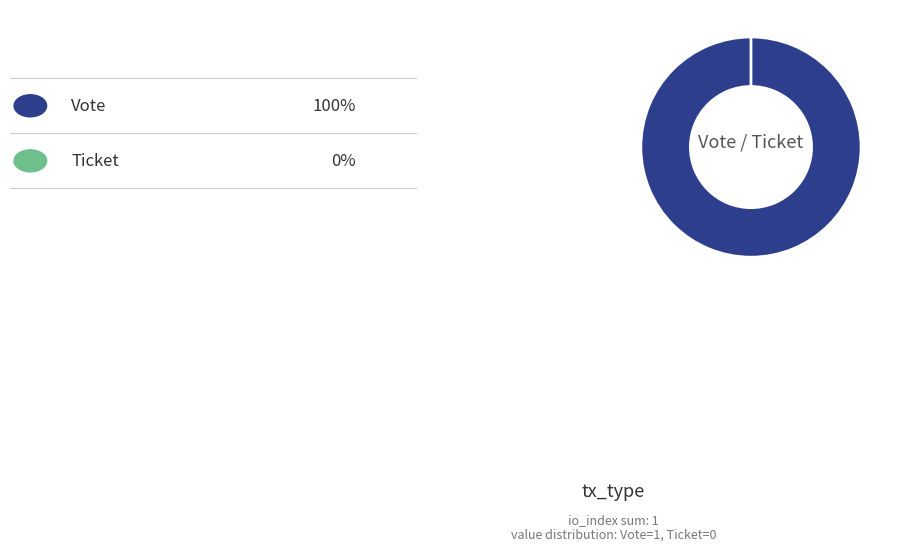

To the nearest percent, what is the difference between the largest and smallest slice percentages?

100%